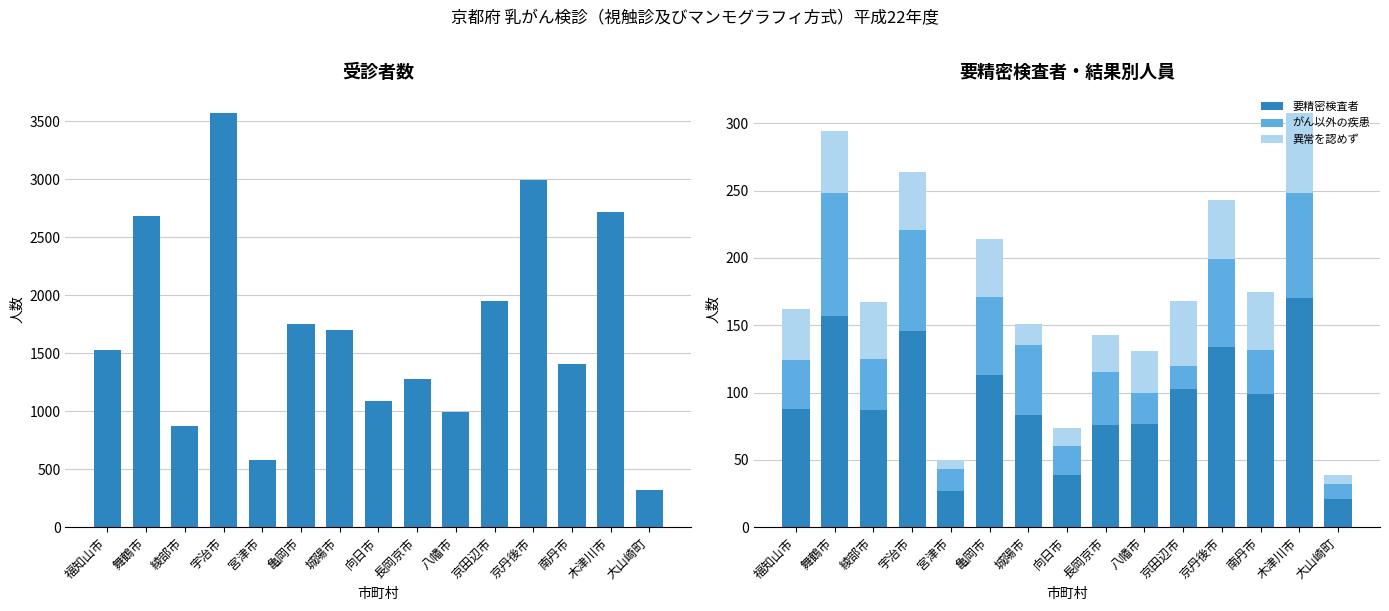

Which series changed the most between 亀岡市 and 南丹市?

受診者数